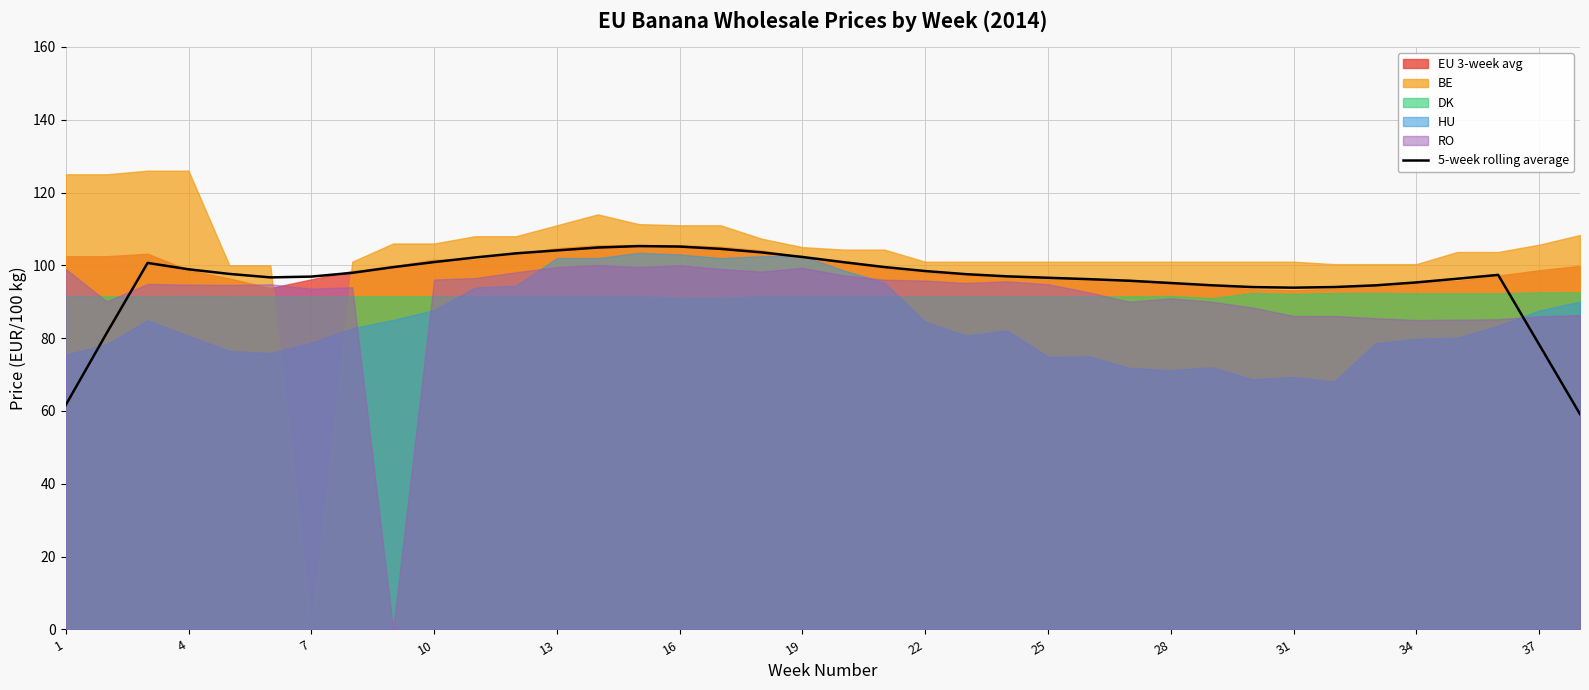

The 5-week rolling average series shows 98.4 at 22. True or false?

True